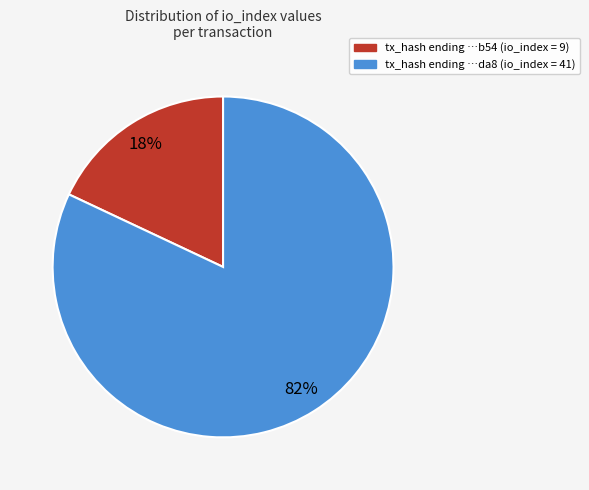

Does any single category account for the majority?

Yes